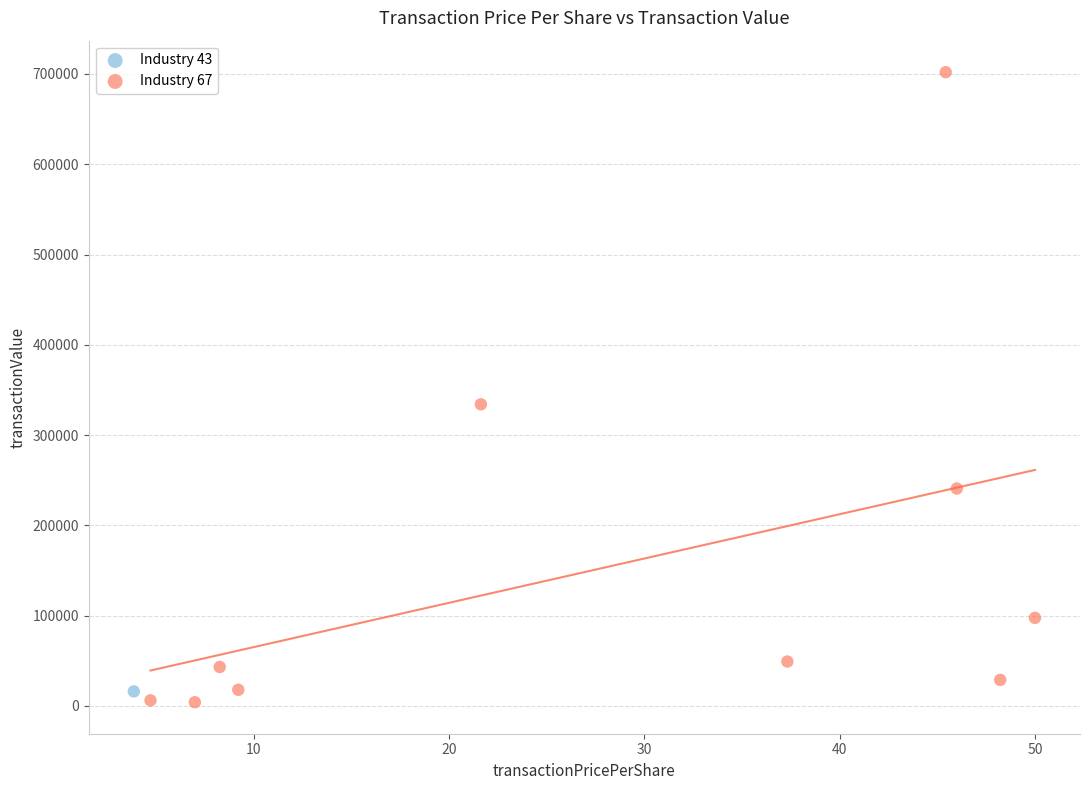

What are all the series names shown in the legend?

Industry 43, Industry 67